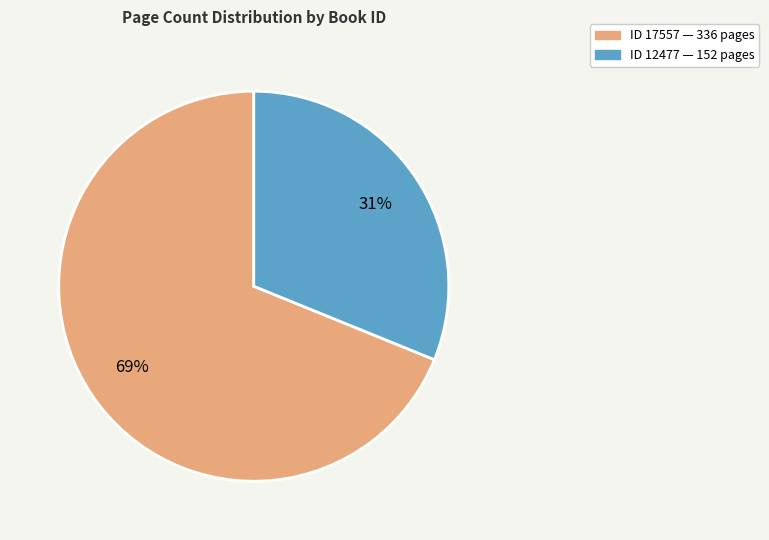

To the nearest percent, what is the difference between the largest and smallest slice percentages?

38%